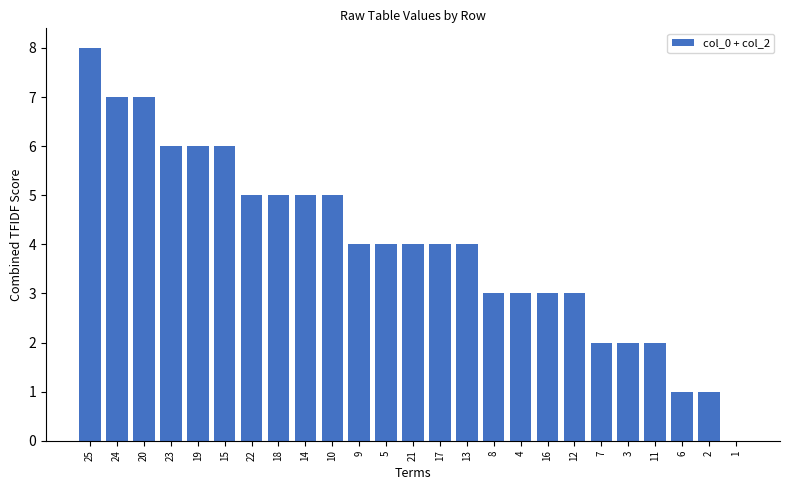

How many distinct data groups are displayed?

1